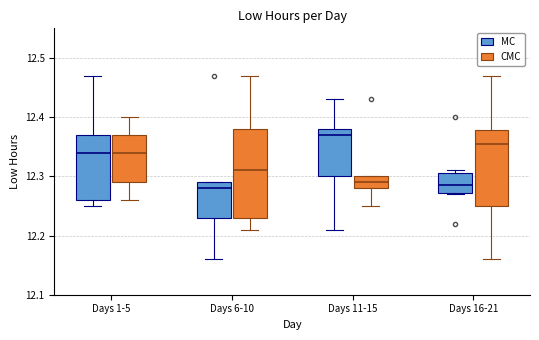

Where is the upper edge of the box for Days 16-21 (MC) on the y-axis? The values are not printed on the chart, so give them approximately, as read against the axis.

12.31